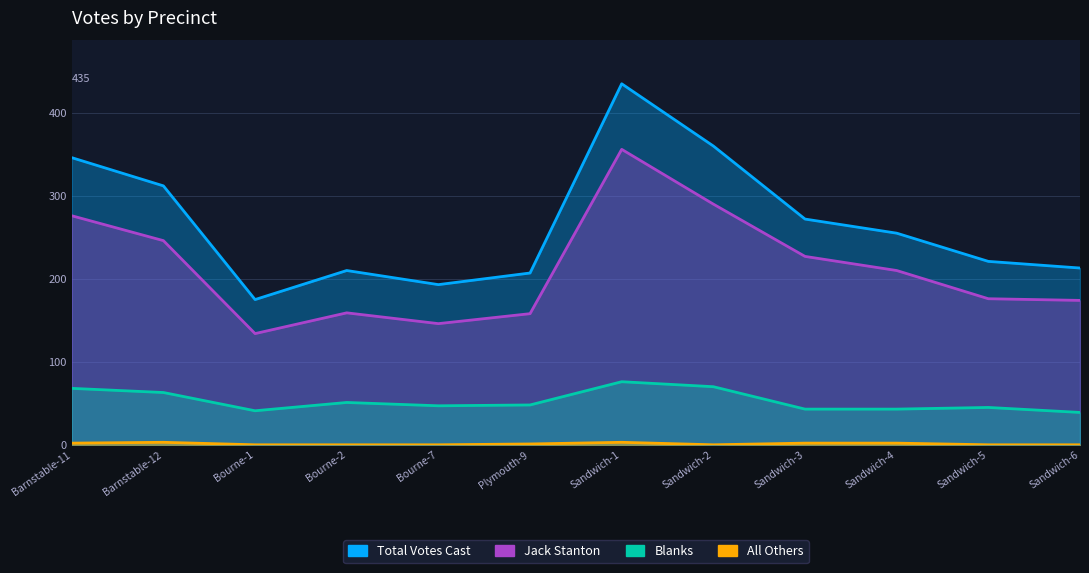

True or false: Jack Stanton and All Others intersect in this chart.

False